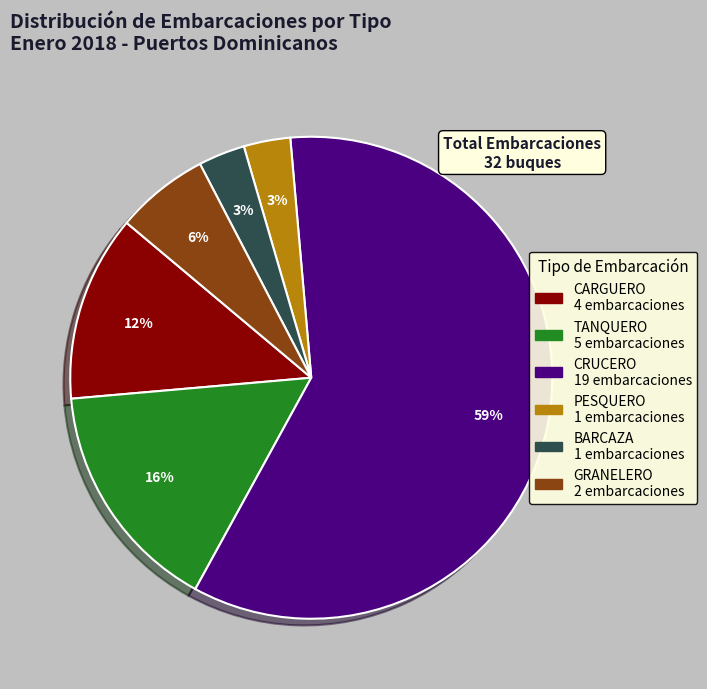

Is there a majority slice in this chart?

Yes